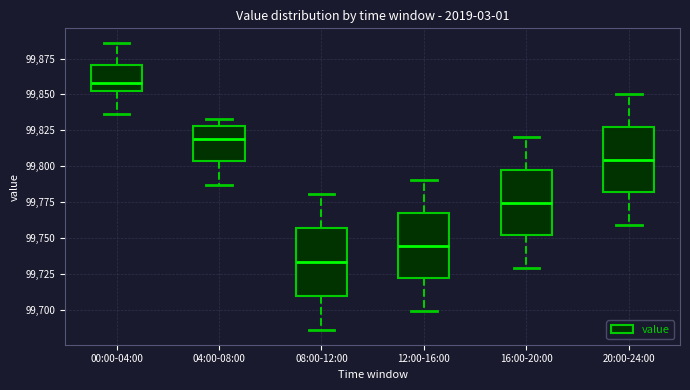

Which box has the lowest median line?

08:00-12:00